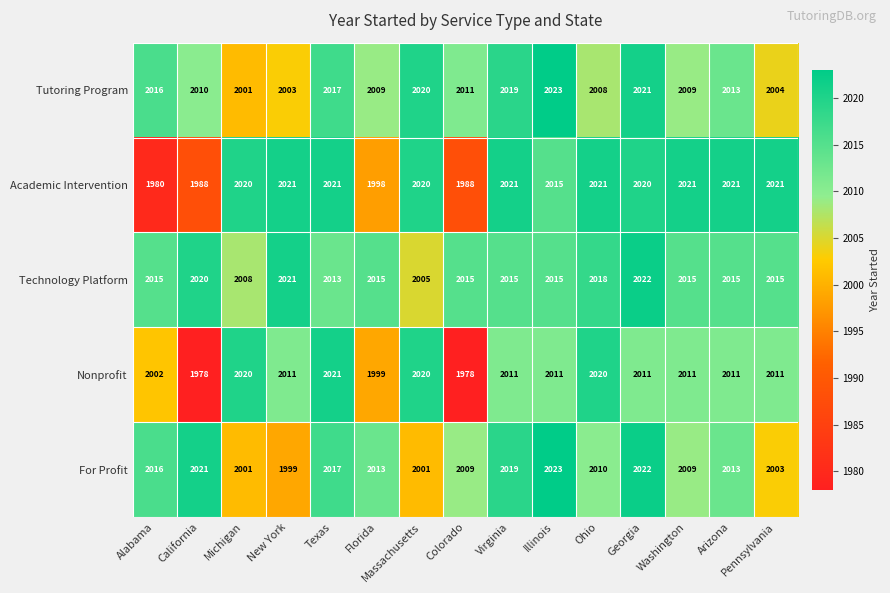

At Colorado, list the series in order from smallest to largest.

Nonprofit, Academic Intervention, For Profit, Tutoring Program, Technology Platform